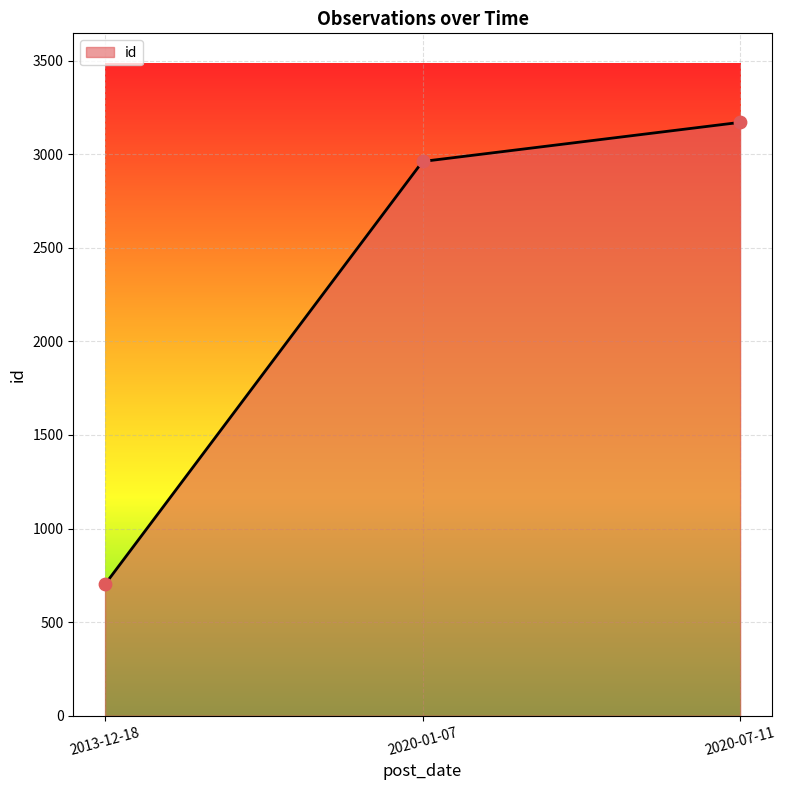

Between 2013-12-18 and 2020-01-07, which is larger?

2020-01-07